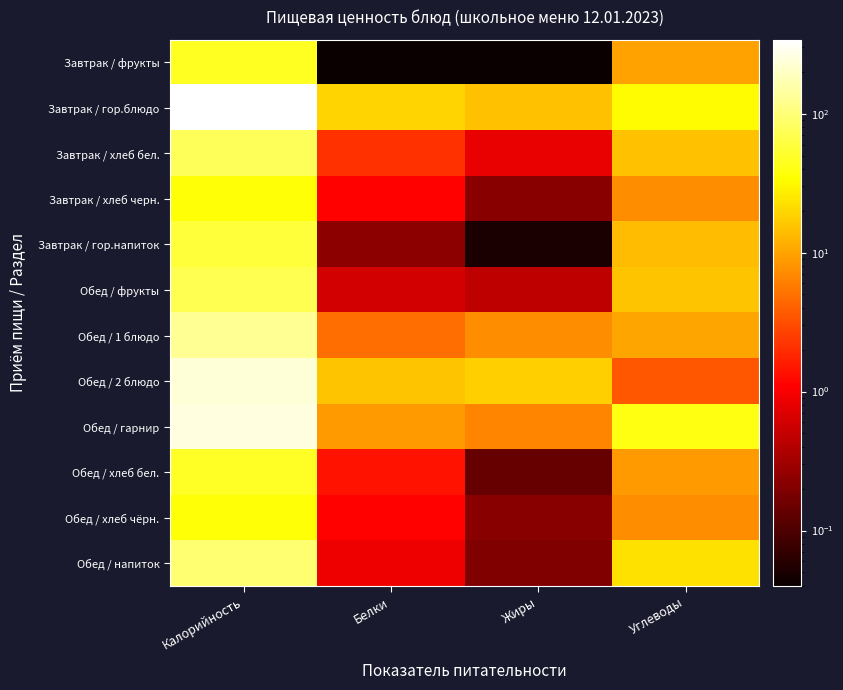

Count the number of categories in the chart.

4